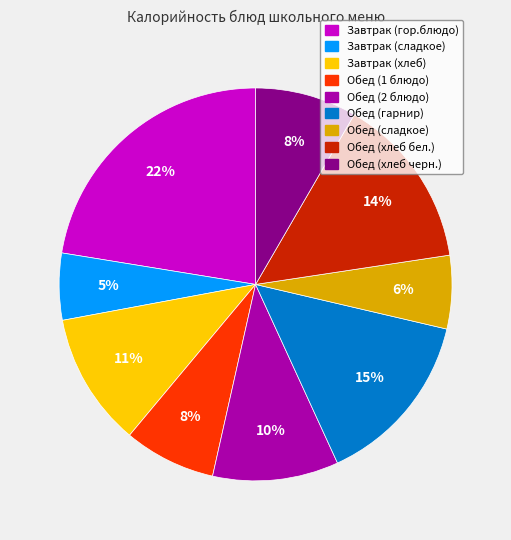

Do Обед (гарнир) and Завтрак (сладкое) together represent more than half of the pie?

No